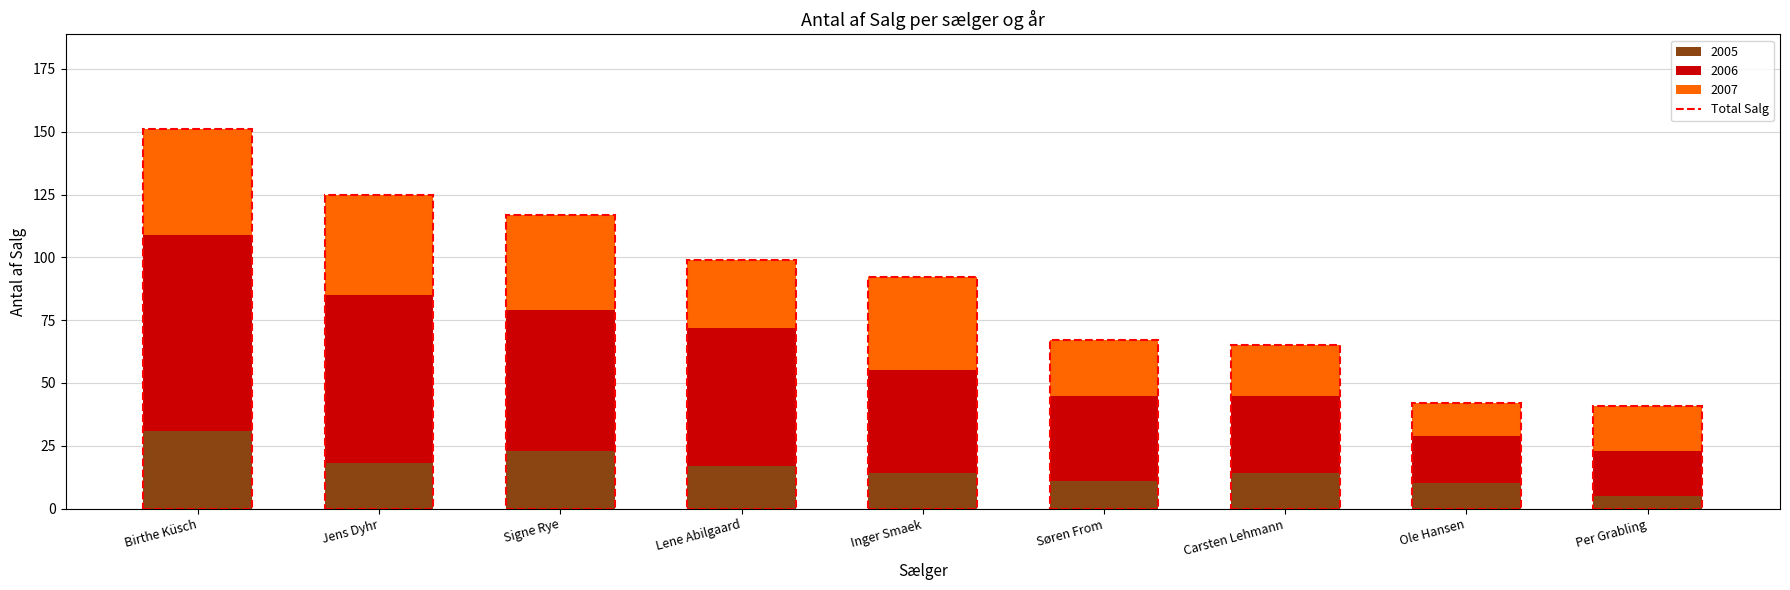

True or false: 2005 has a value of 14 at Carsten Lehmann.

True